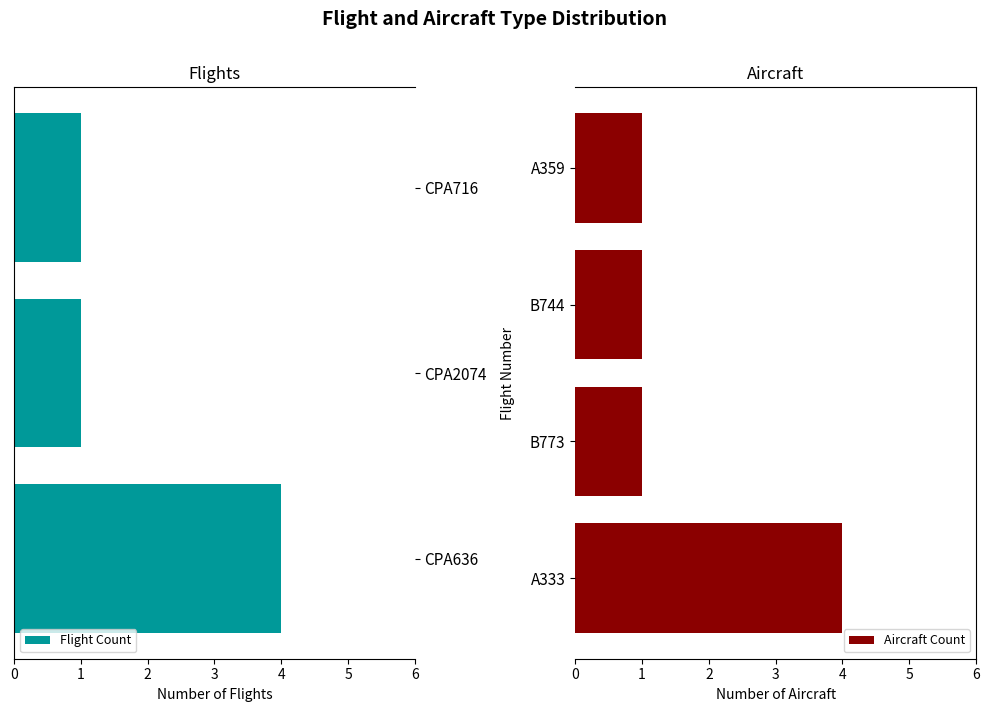

At which category does the chart reach its peak across all series?

CPA636